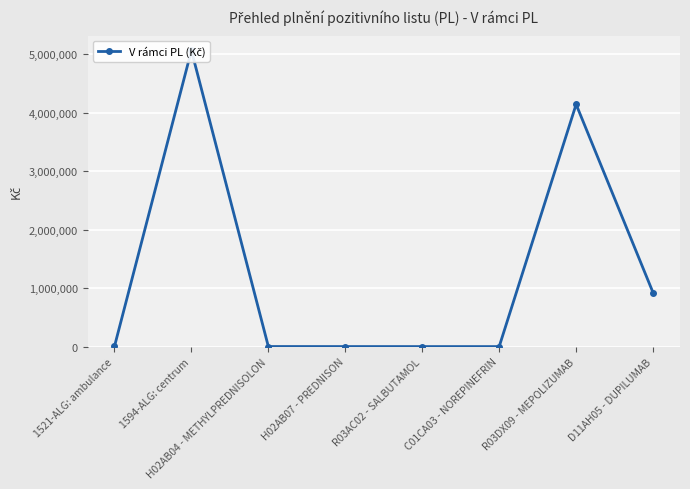

What is the label of the 6th point from the left?

C01CA03 - NOREPINEFRIN